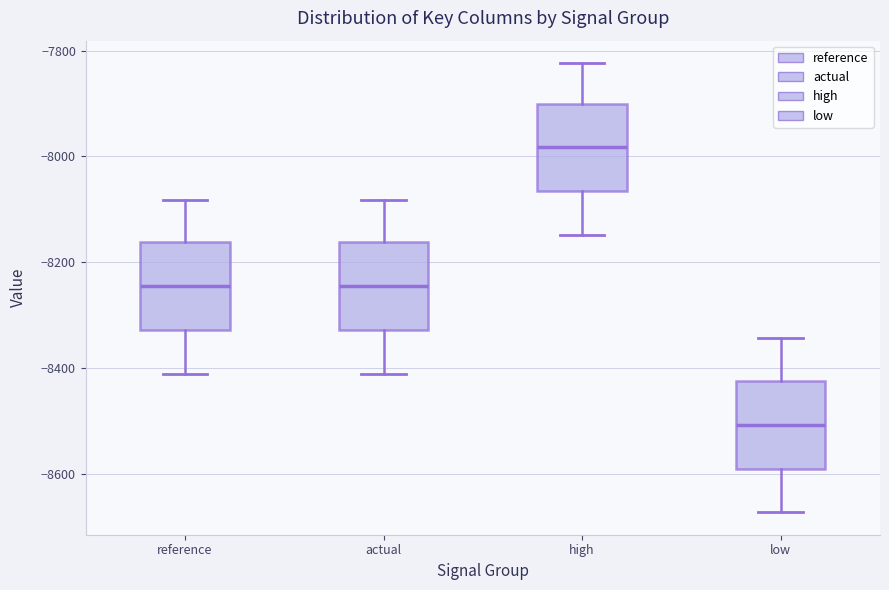

Where is the upper edge of the box for high on the y-axis? The values are not printed on the chart, so give them approximately, as read against the axis.

-7900